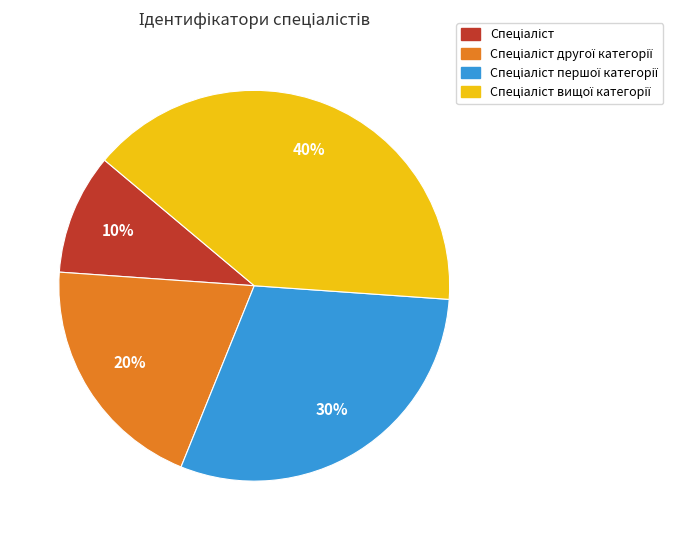

Is there any slice that represents more than half of the pie?

No